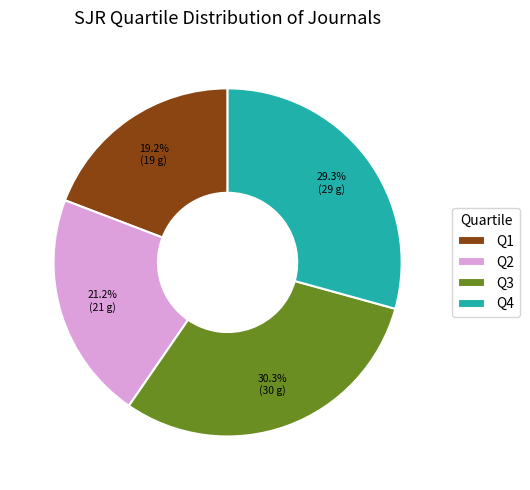

Between Q1 and Q3, which is larger?

Q3